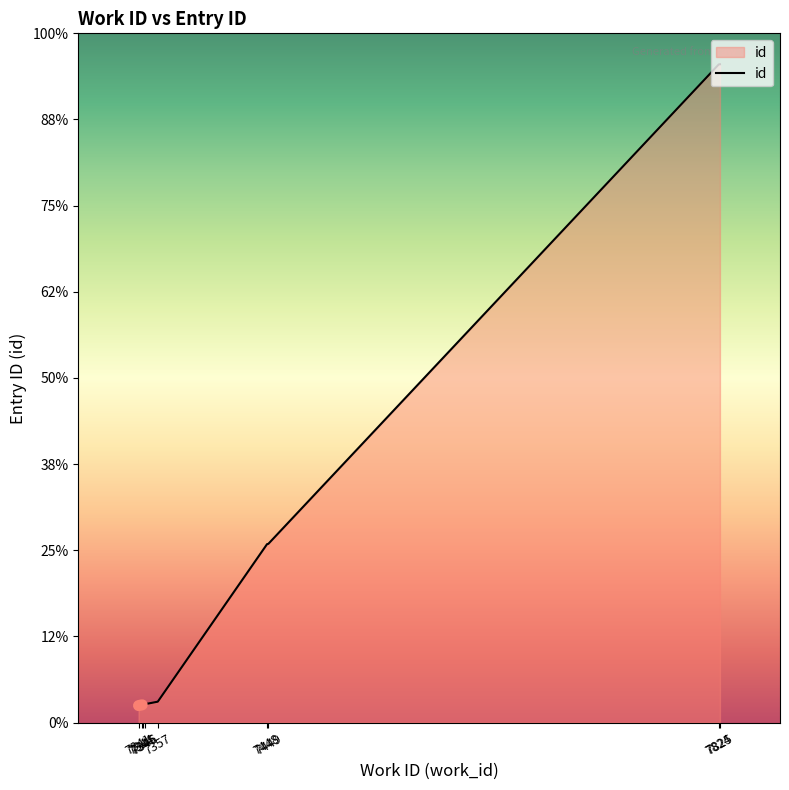

Reading left to right, extract all data points from this chart.

19991	19995	19996	19997	19998	20012	20858	20859	23433	23434